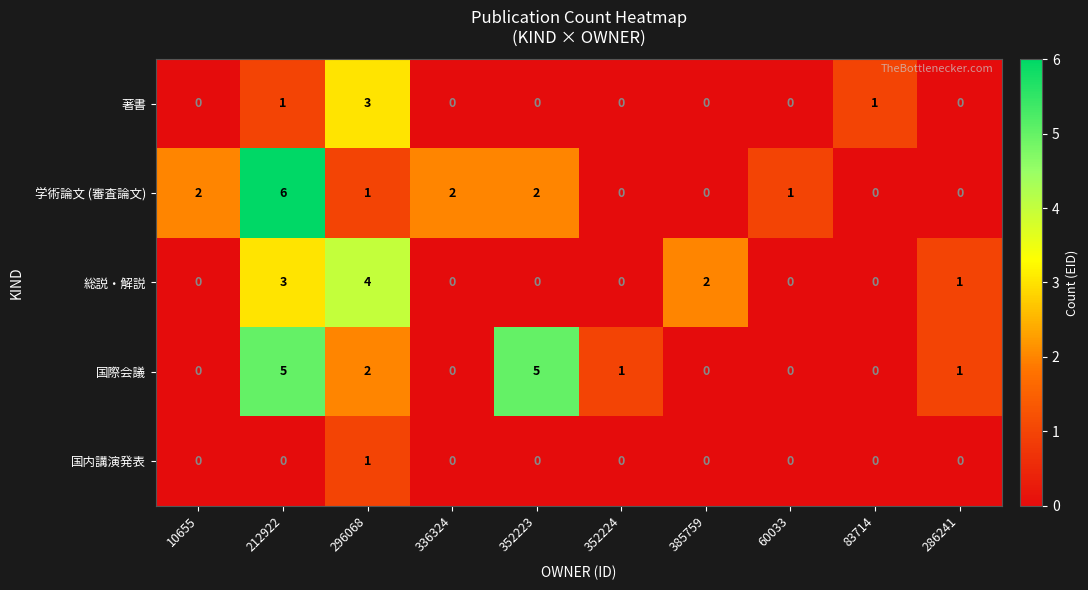

Is it true that 著書 equals 0 at 60033?

True